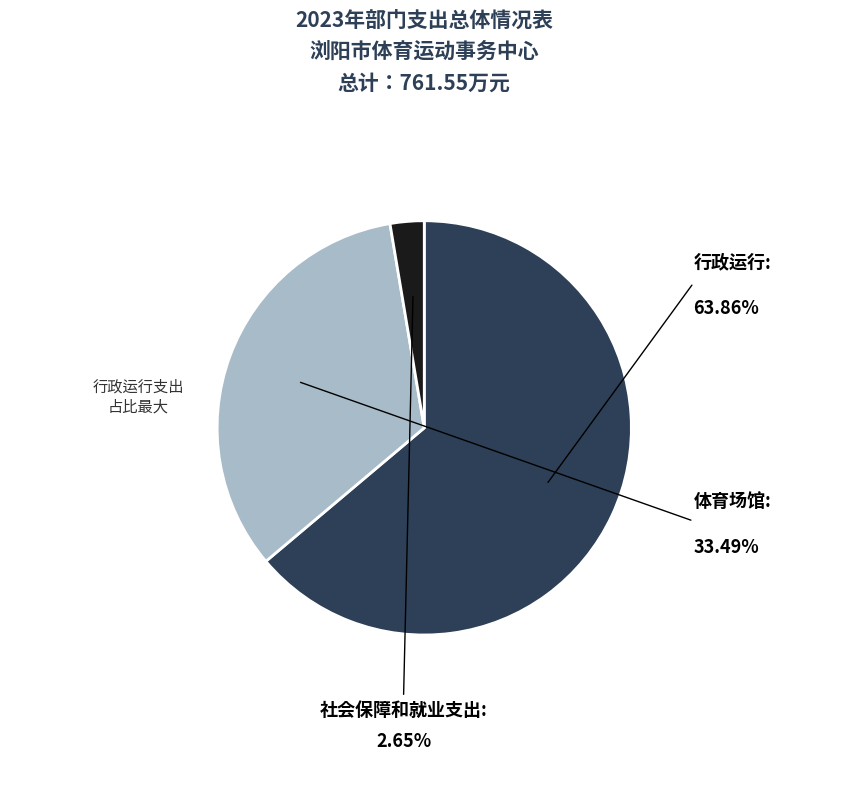

Is there a majority slice in this chart?

Yes